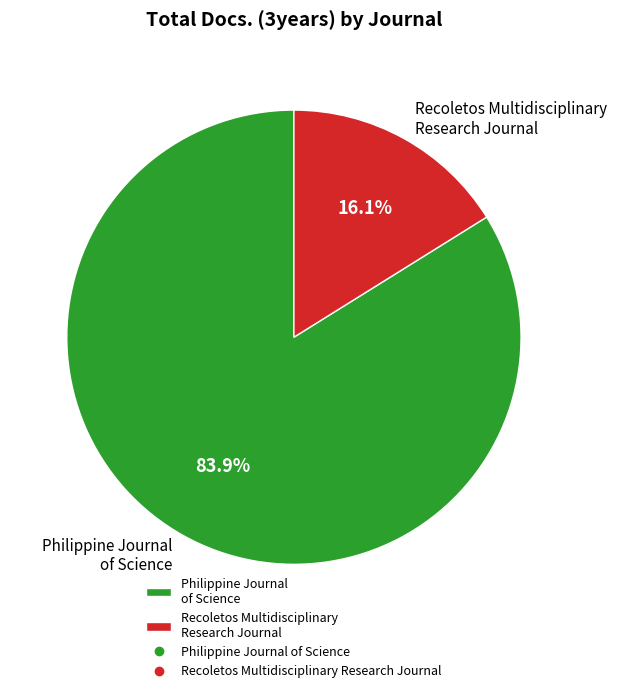

Is it true that Recoletos Multidisciplinary Research Journal is 16% of the pie?

True